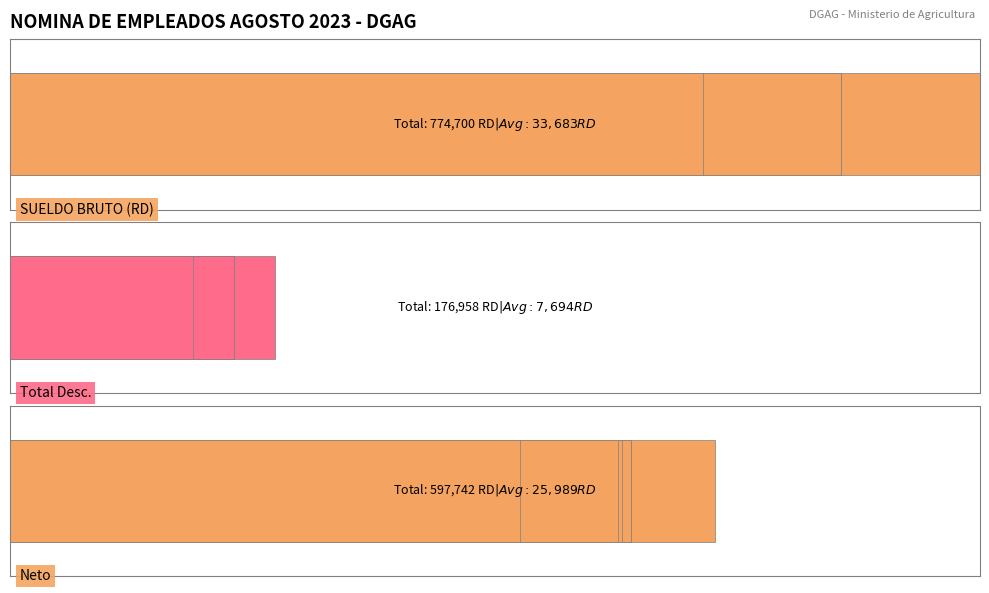

Does the chart contain any negative values?

No